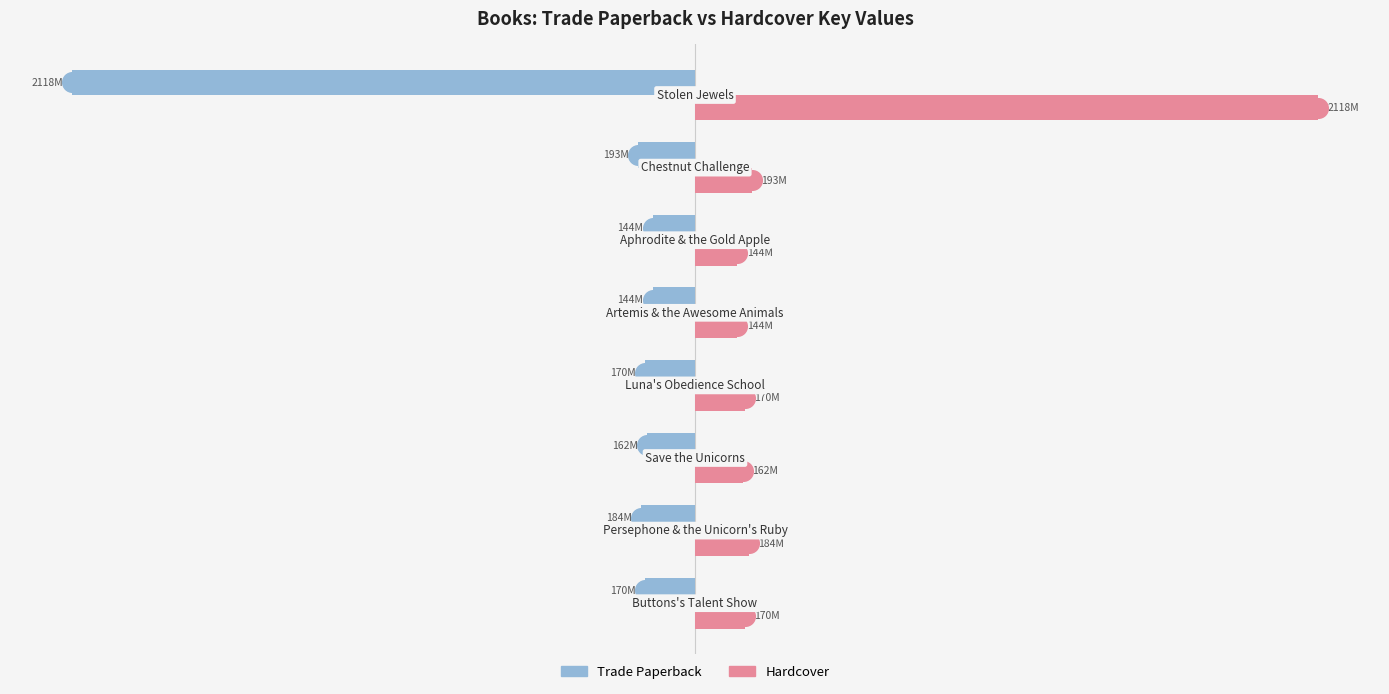

Which series contains the highest Y value?

Hardcover